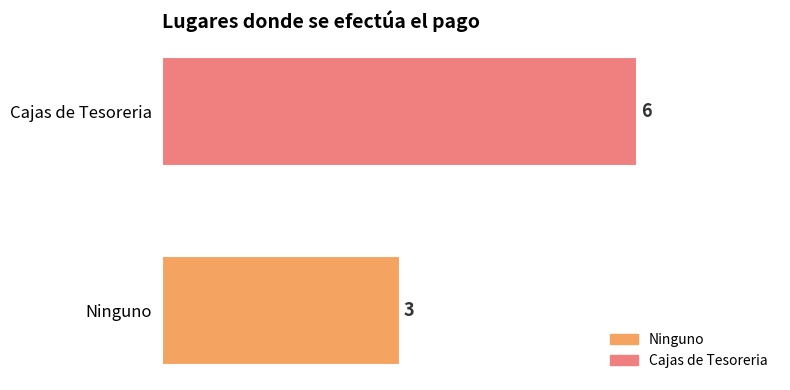

What is the change in value from Ninguno to Cajas de Tesoreria?

+3